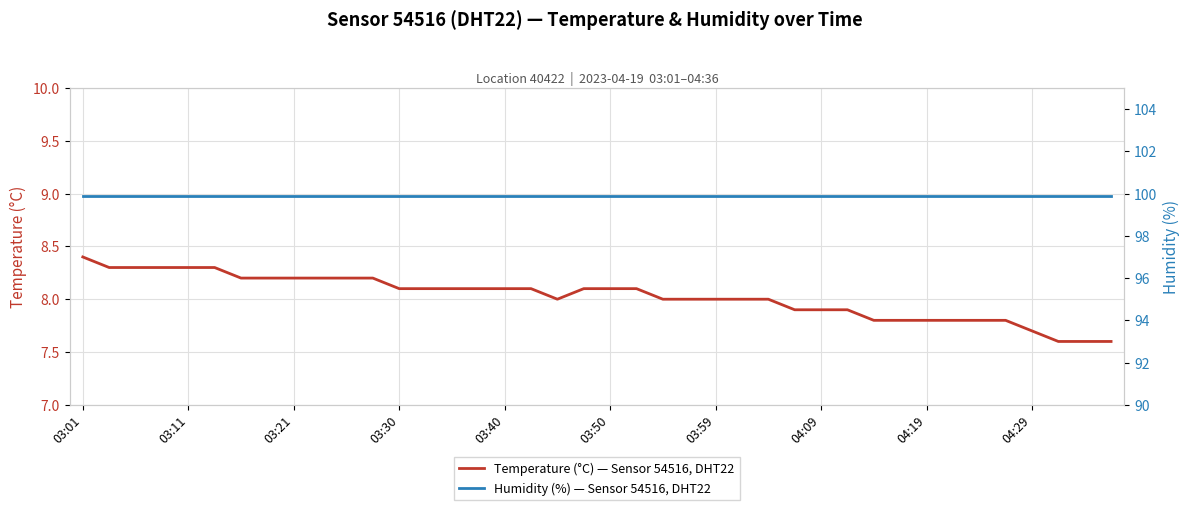

At which category does the chart reach its minimum across all series?

37